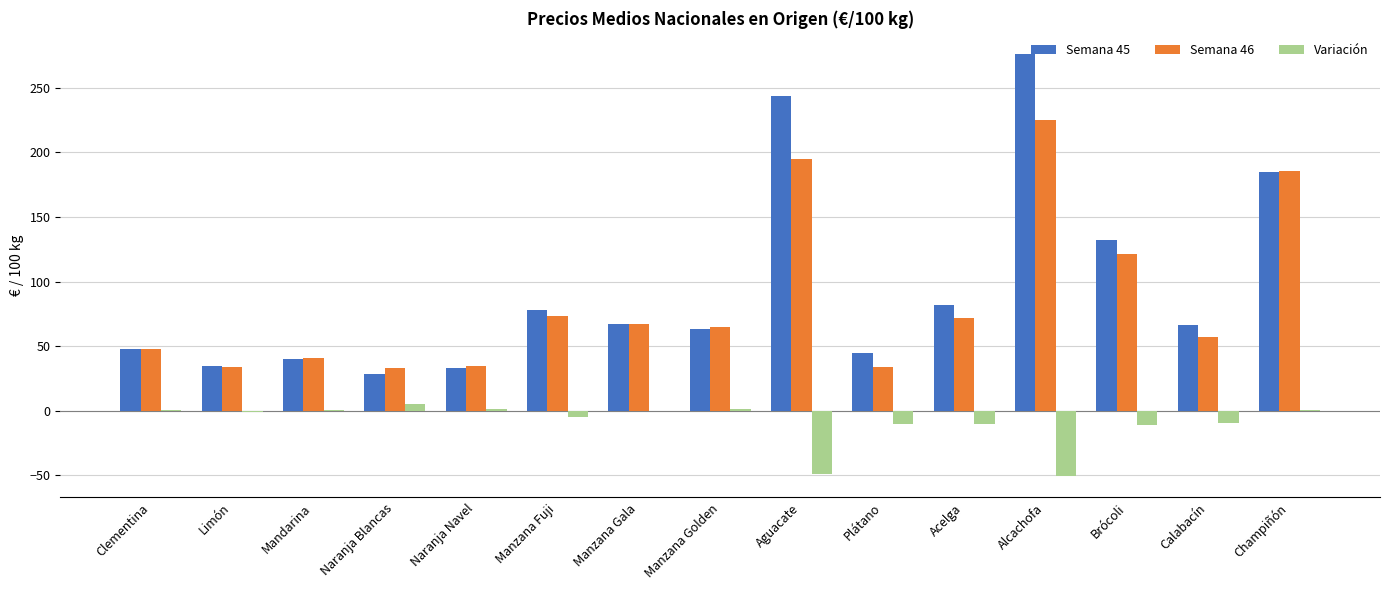

Is it true that Semana 46 equals 10.6 at Limón?

False